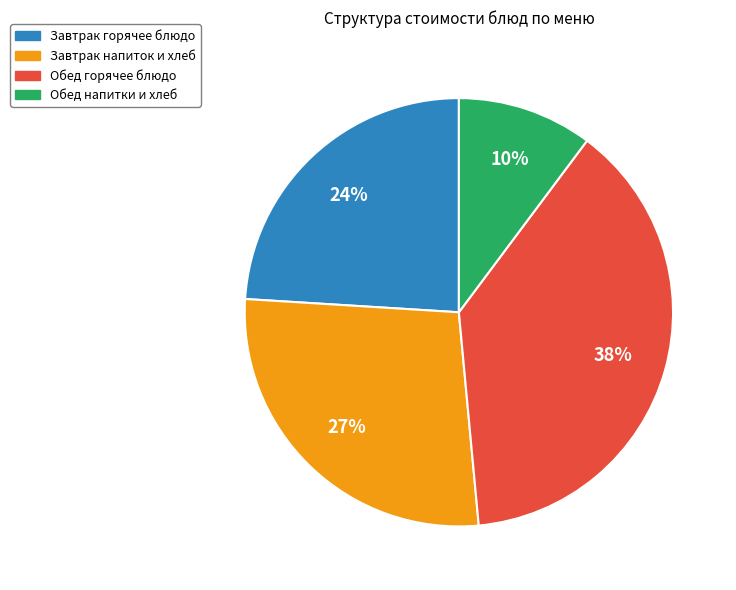

Is there any slice that represents more than half of the pie?

No